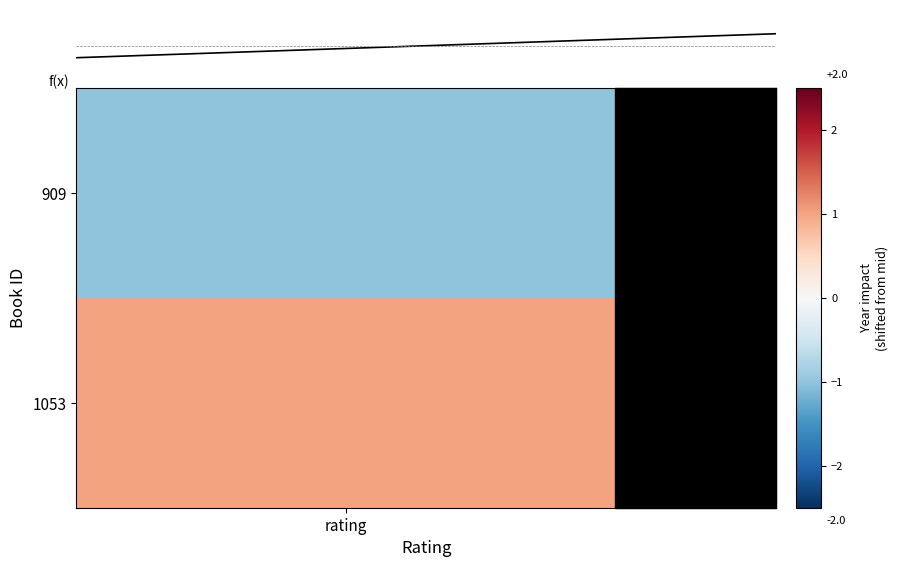

Reading left to right, transcribe all the data shown in this chart.

-1	1